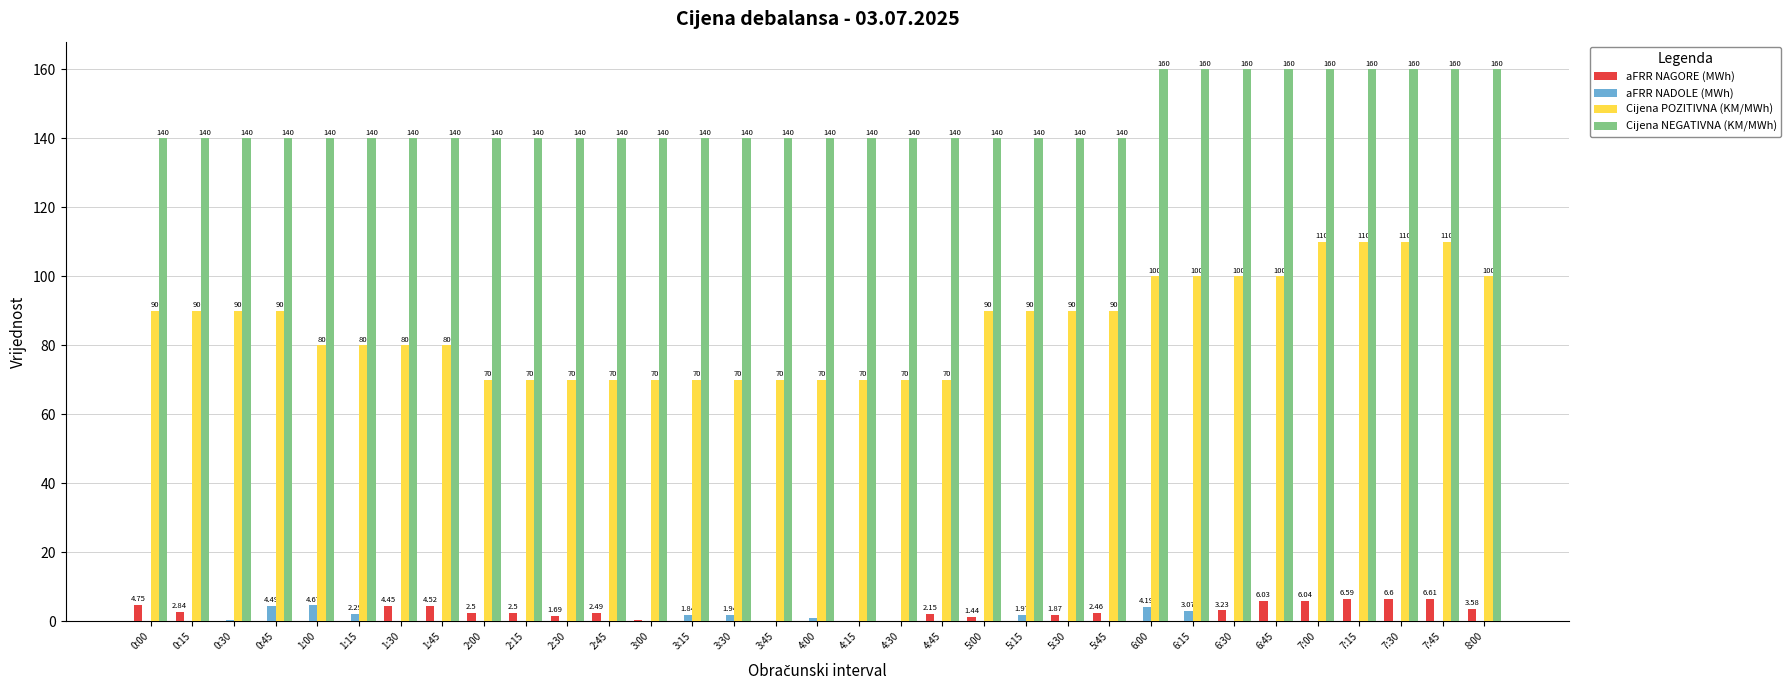

Which series has the largest total across all categories?

Cijena NEGATIVNA (KM/MWh)